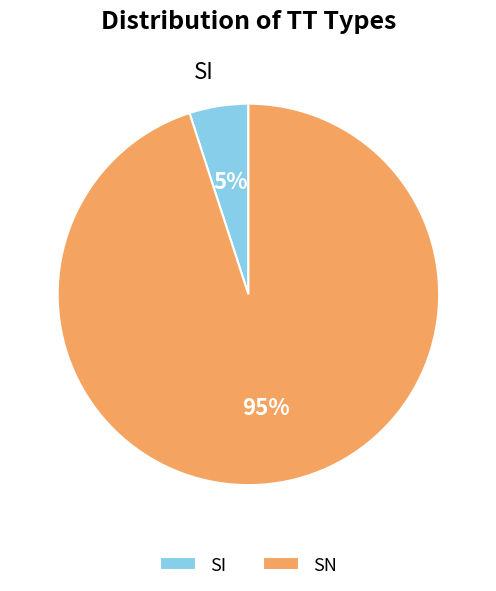

Combined, do SI and SN account for over 50%?

Yes